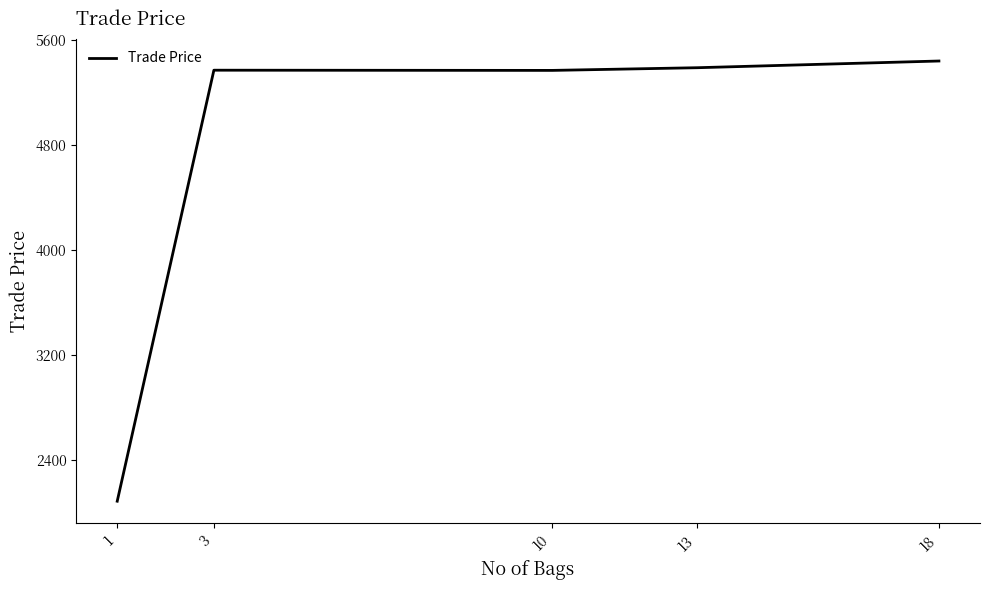

Which label corresponds to the largest value in the chart?

18